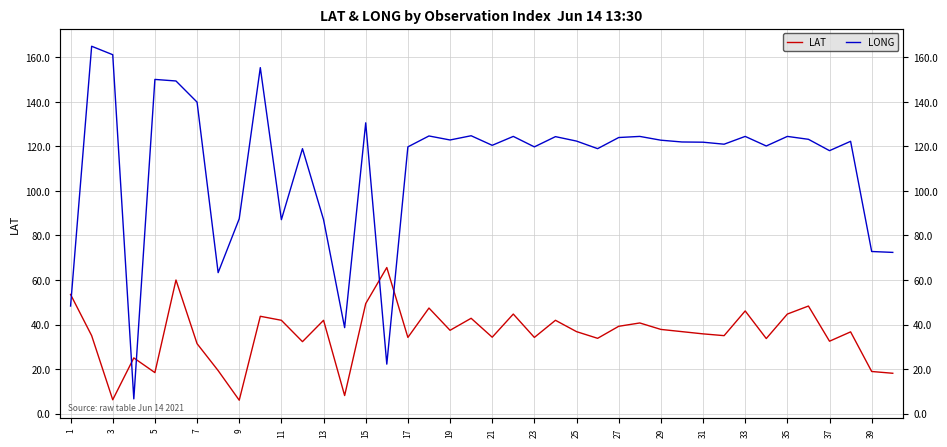

How many data points in LAT are less than 36?

19